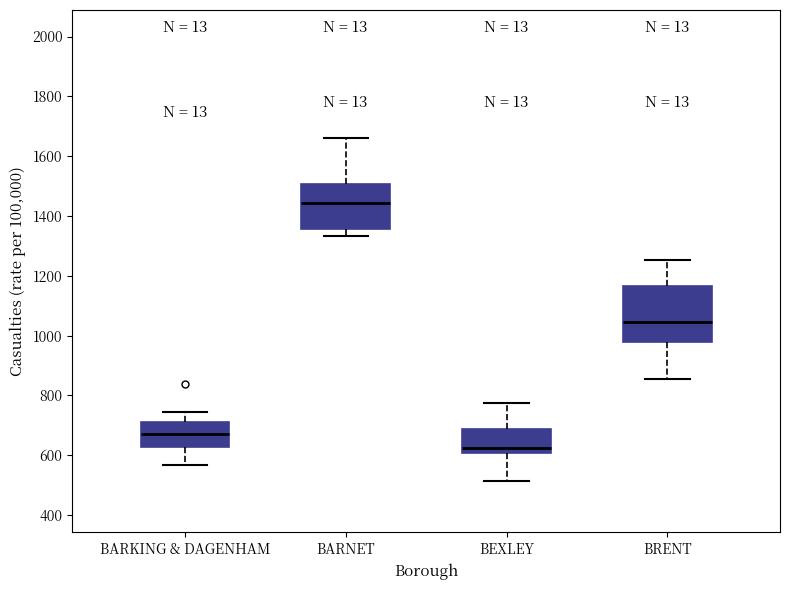

Reading left to right, transcribe this box plot: for each box, give where its median line is, the range the box spans, and where its two whiskers end, as read against the y-axis. The values are not printed on the chart, so give them approximately, as read against the axis.

BARKING & DAGENHAM: median 680, box 620 to 700, whiskers 560 to 740
BARNET: median 1440, box 1360 to 1500, whiskers 1340 to 1660
BEXLEY: median 620, box 600 to 680, whiskers 520 to 780
BRENT: median 1040, box 980 to 1160, whiskers 860 to 1260